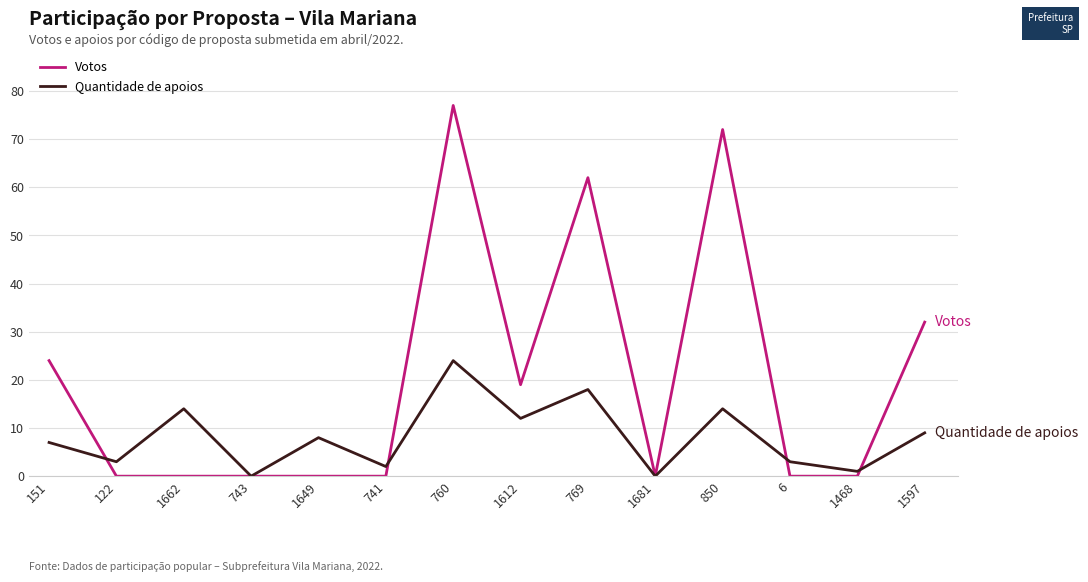

What is the difference between the second highest and minimum values in the Quantidade de apoios series?

18